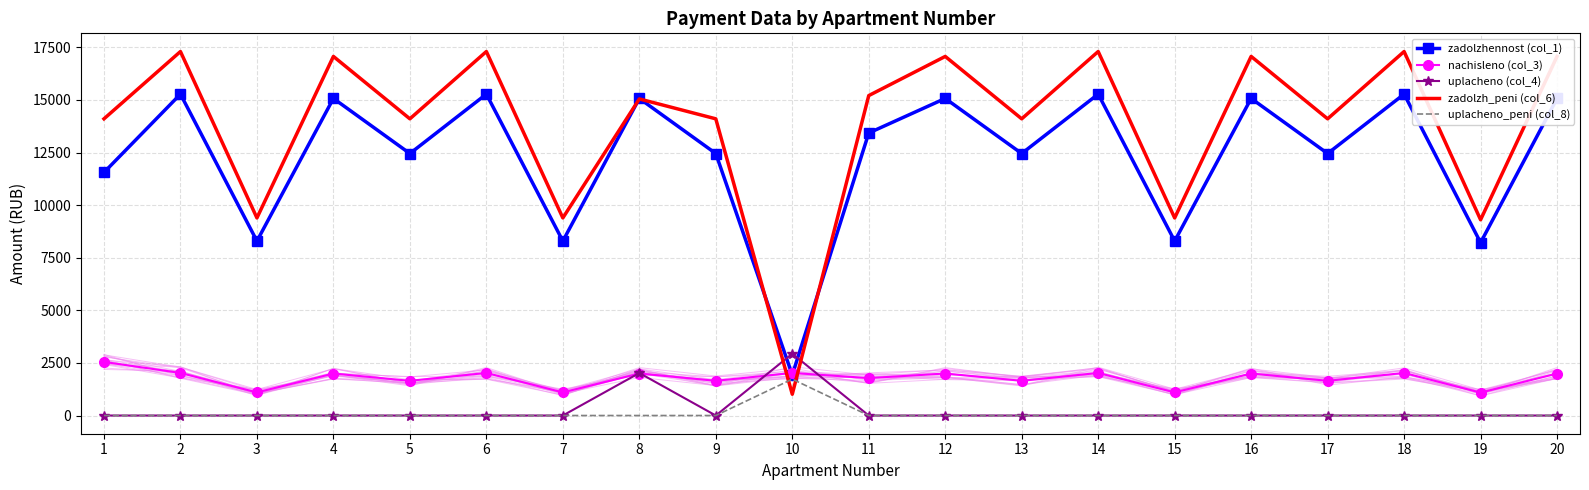

What is the difference between the maximum and minimum values in the nachisleno (col_3) series?

1460.2